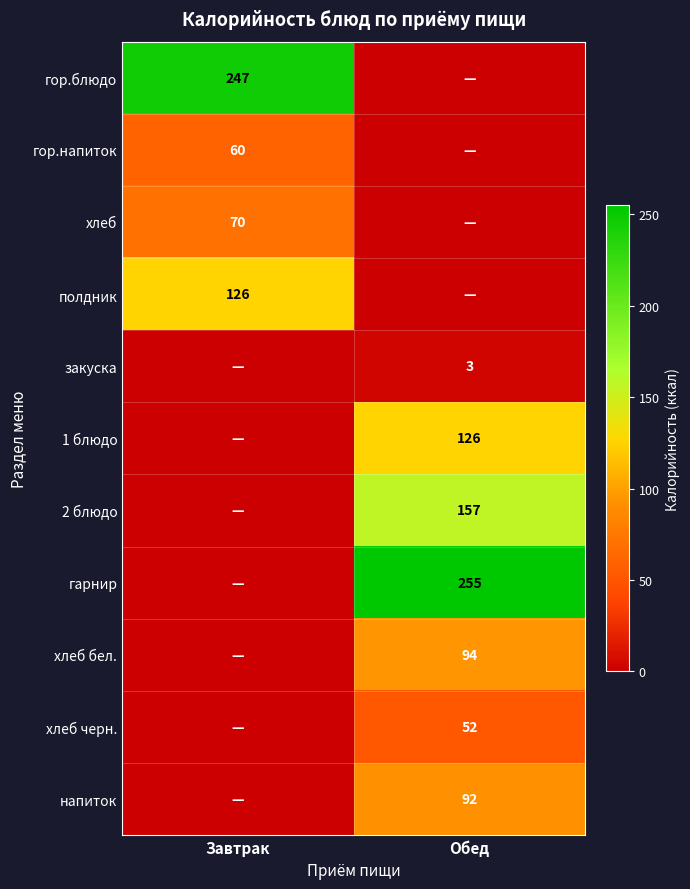

True or false: хлеб бел. has a value of 94 at Обед.

True